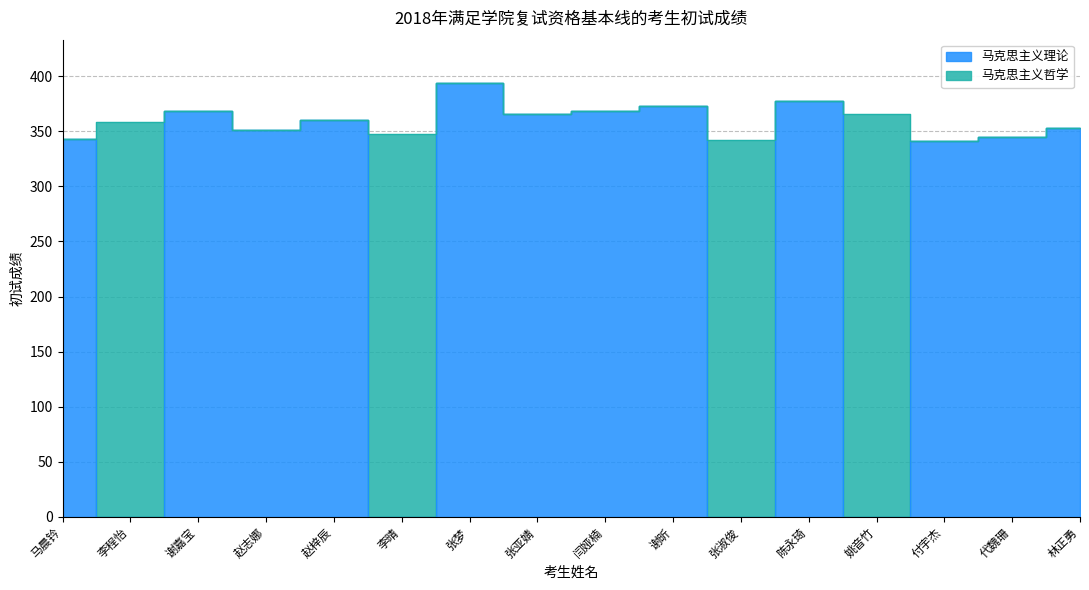

How many positive values are there?

12